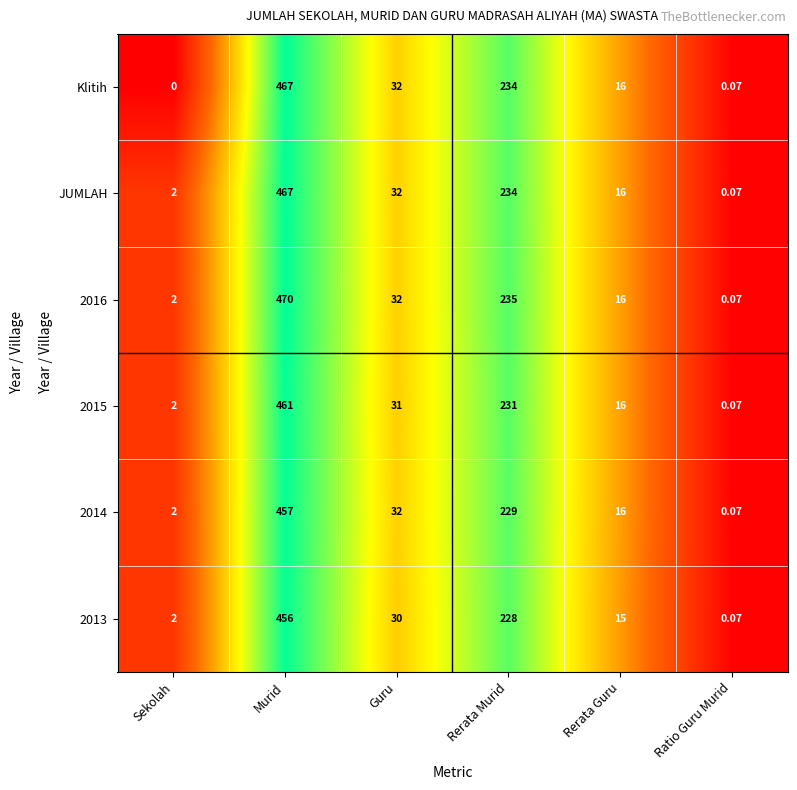

Which category has the highest value across all series?

Murid